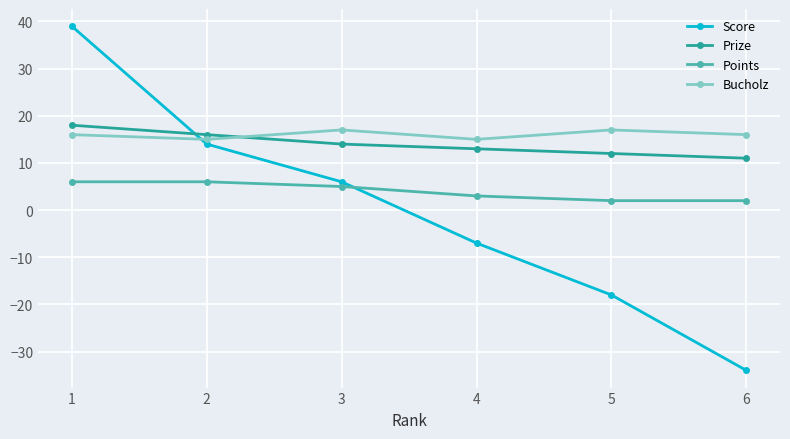

The Score series shows -60 at 6. True or false?

False